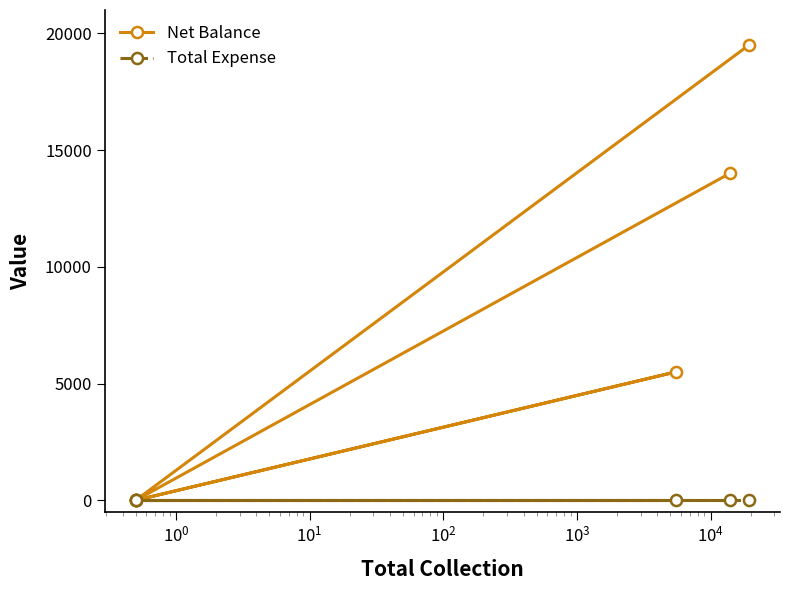

True or false: Total Expense has a value of 0 at $\mathdefault{10^{1}}$.

True